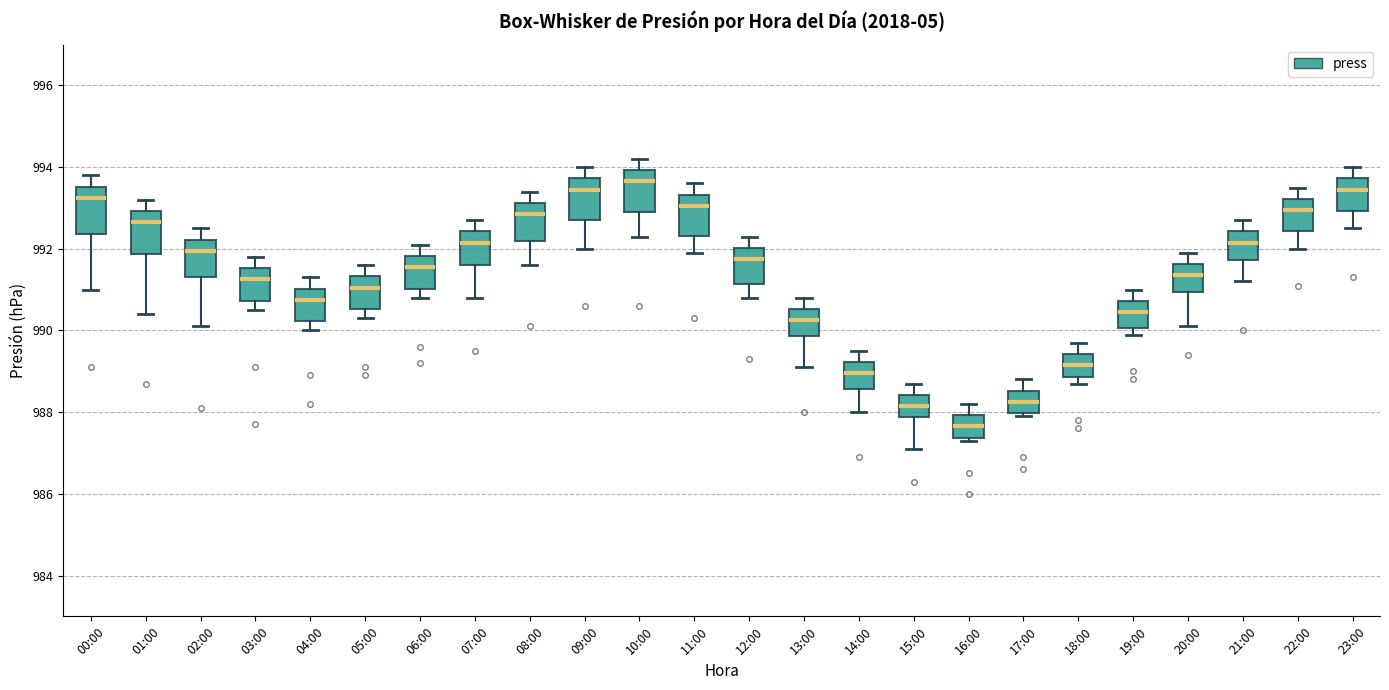

Reading left to right, transcribe this box plot: for each box, give where its median line is, the range the box spans, and where its two whiskers end, as read against the y-axis. The values are not printed on the chart, so give them approximately, as read against the axis.

00:00: median 993.2, box 992.4 to 993.6, whiskers 991.0 to 993.8
01:00: median 992.6, box 991.8 to 993.0, whiskers 990.4 to 993.2
02:00: median 992.0, box 991.4 to 992.2, whiskers 990.2 to 992.6
03:00: median 991.2, box 990.8 to 991.6, whiskers 990.6 to 991.8
04:00: median 990.8, box 990.2 to 991.0, whiskers 990.0 to 991.4
05:00: median 991.0, box 990.6 to 991.4, whiskers 990.4 to 991.6
06:00: median 991.6, box 991.0 to 991.8, whiskers 990.8 to 992.2
07:00: median 992.2, box 991.6 to 992.4, whiskers 990.8 to 992.8
08:00: median 992.8, box 992.2 to 993.2, whiskers 991.6 to 993.4
09:00: median 993.4, box 992.8 to 993.8, whiskers 992.0 to 994.0
10:00: median 993.6, box 993.0 to 994.0, whiskers 992.4 to 994.2
11:00: median 993.0, box 992.4 to 993.4, whiskers 992.0 to 993.6
12:00: median 991.8, box 991.2 to 992.0, whiskers 990.8 to 992.4
13:00: median 990.2, box 989.8 to 990.6, whiskers 989.2 to 990.8
14:00: median 989.0, box 988.6 to 989.2, whiskers 988.0 to 989.6
15:00: median 988.2, box 987.8 to 988.4, whiskers 987.2 to 988.8
16:00: median 987.6, box 987.4 to 988.0, whiskers 987.4 (just below the box's lower edge) to 988.2
17:00: median 988.2, box 988.0 to 988.6, whiskers 988.0 (just below the box's lower edge) to 988.8
18:00: median 989.2, box 988.8 to 989.4, whiskers 988.8 (just below the box's lower edge) to 989.8
19:00: median 990.4, box 990.0 to 990.8, whiskers 990.0 (just below the box's lower edge) to 991.0
20:00: median 991.4, box 991.0 to 991.6, whiskers 990.2 to 992.0
21:00: median 992.2, box 991.8 to 992.4, whiskers 991.2 to 992.8
22:00: median 993.0, box 992.4 to 993.2, whiskers 992.0 to 993.6
23:00: median 993.4, box 993.0 to 993.8, whiskers 992.6 to 994.0